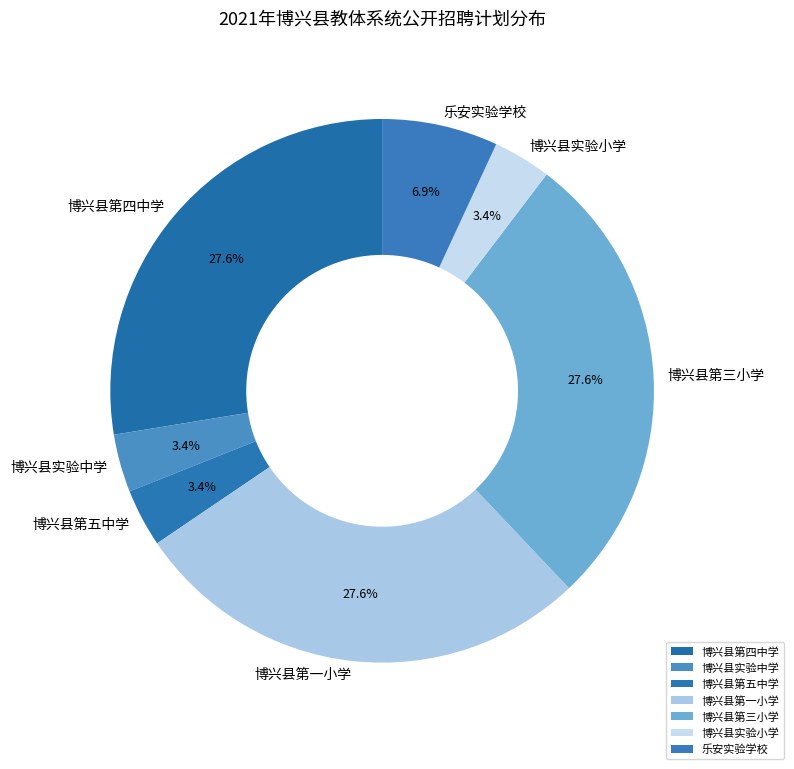

To the nearest percent, what portion does 博兴县实验中学 represent?

3%